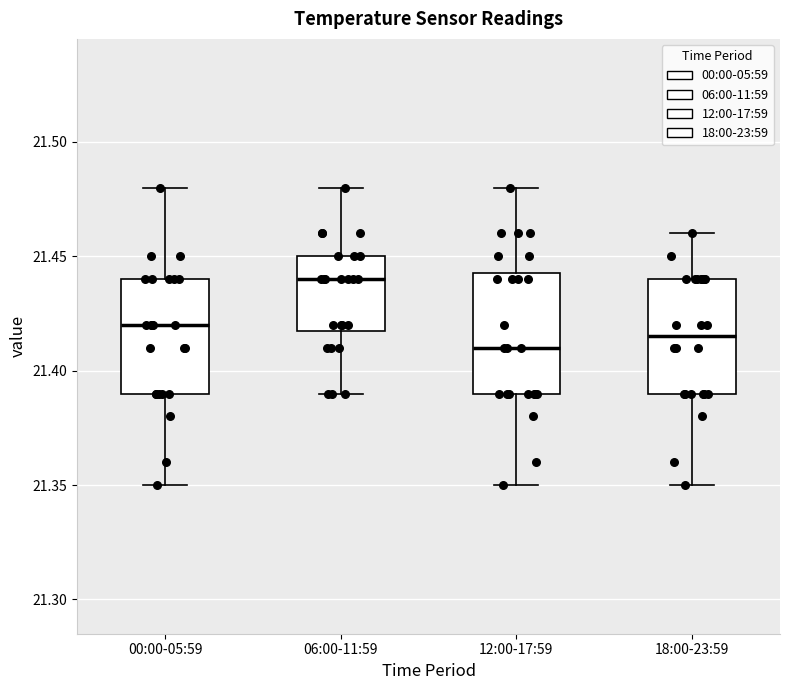

Which box's median line is the highest?

06:00-11:59